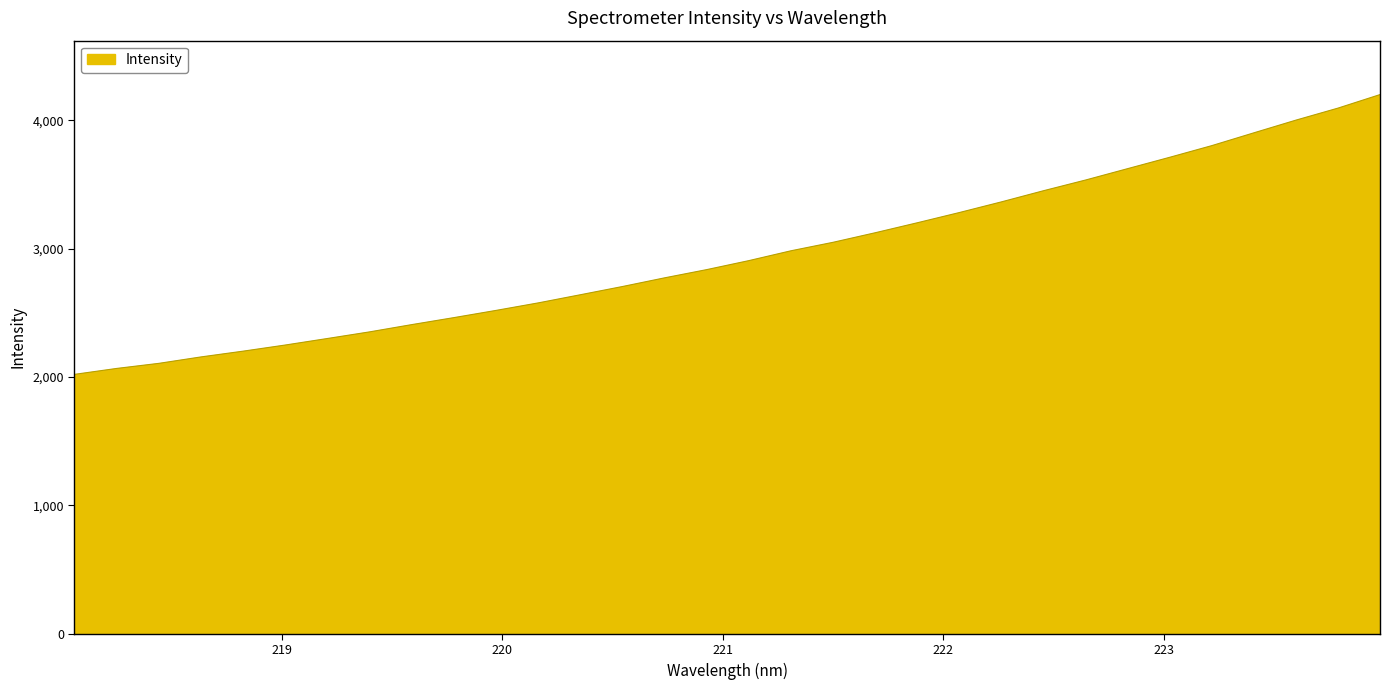

What is the difference between the maximum and minimum values?

2179.9